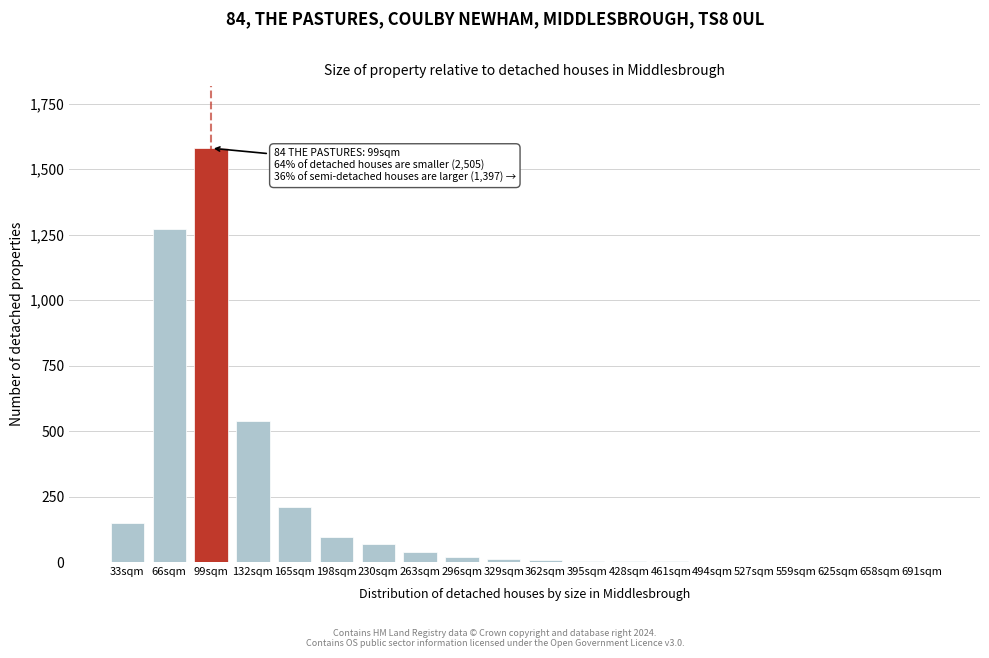

Approximately how many times larger is the value at 132sqm compared to 99sqm?

0.3